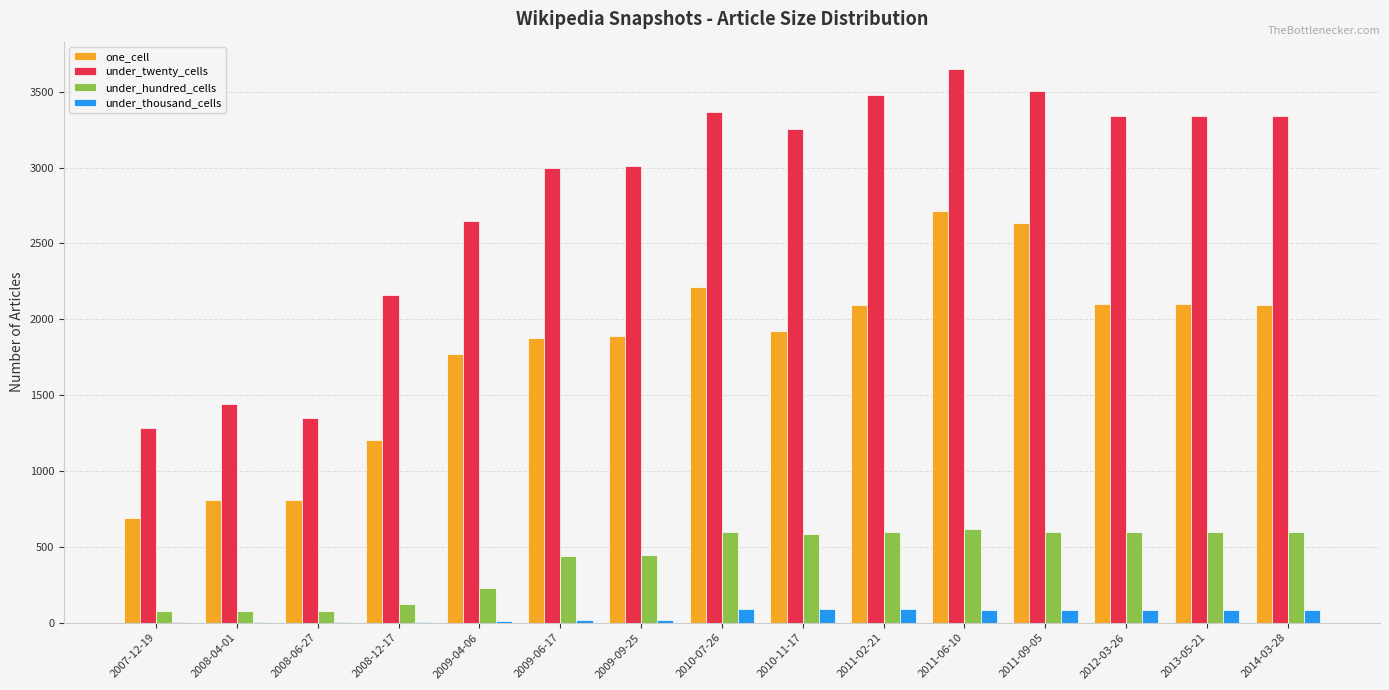

What is the maximum value shown in the chart?

3647